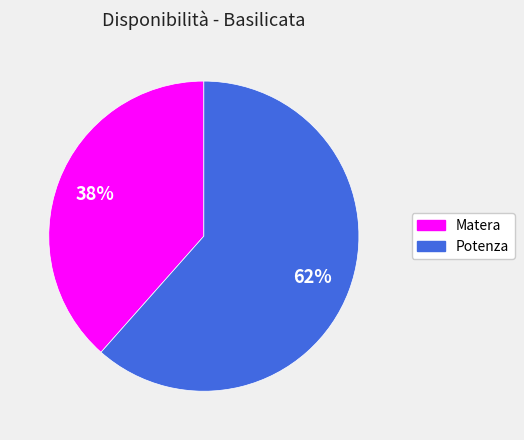

The Potenza slice represents 62% of the pie. True or false?

True